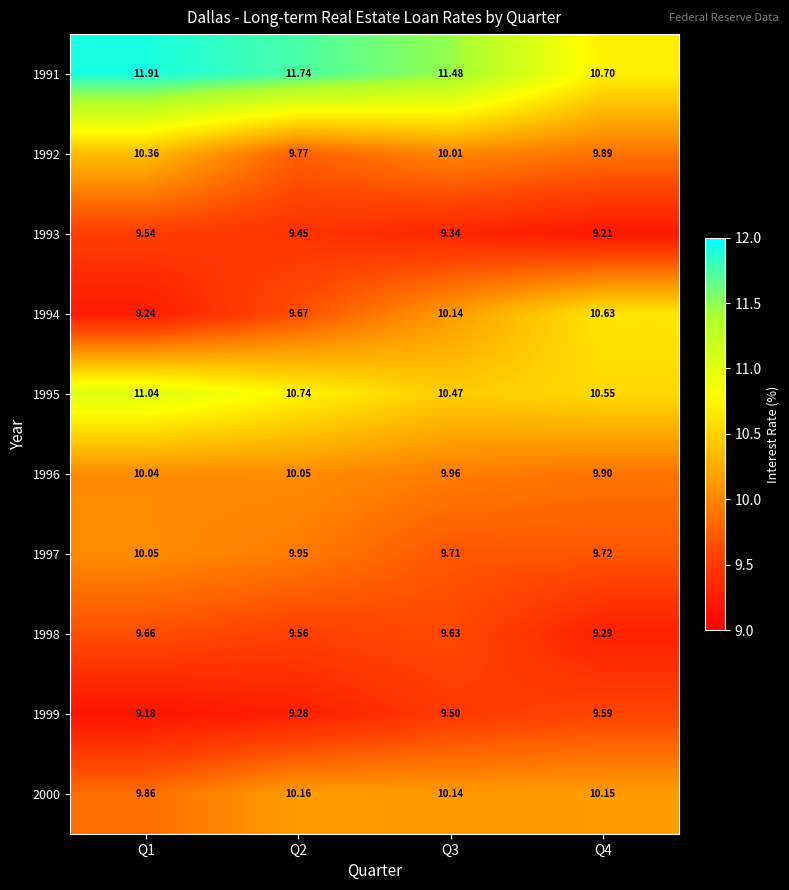

Count the number of categories in the chart.

4